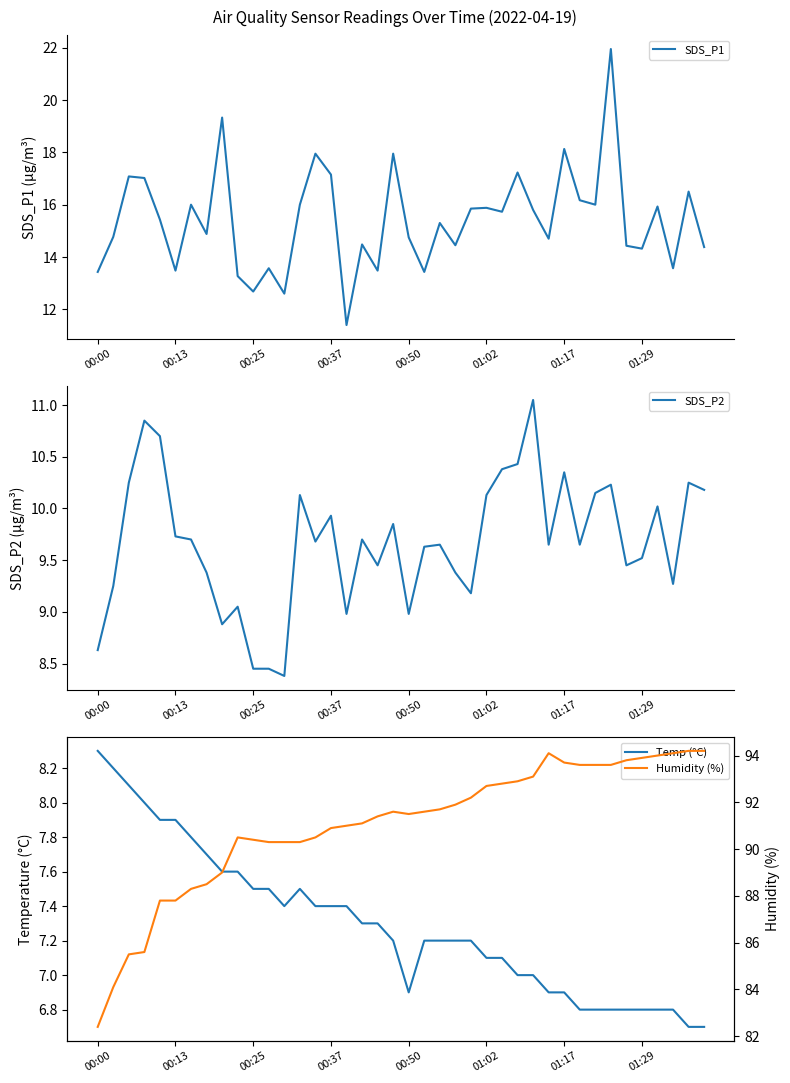

What is the maximum value for SDS_P1?

21.9